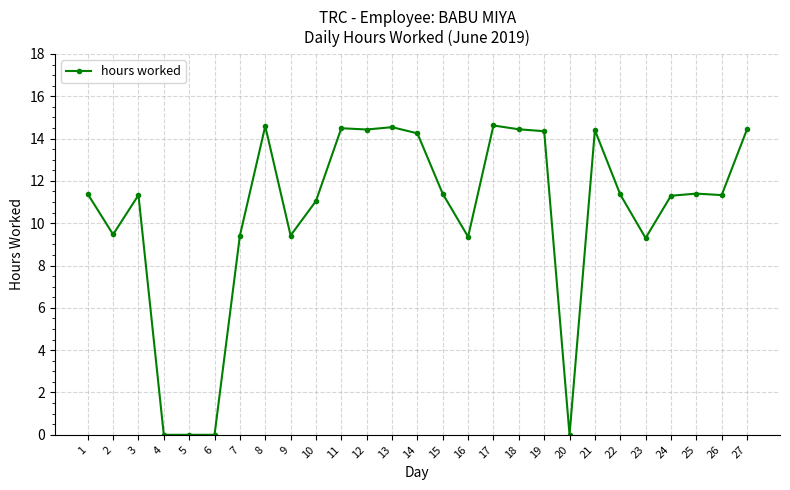

What is the value of the 15th point from the left?

11.4